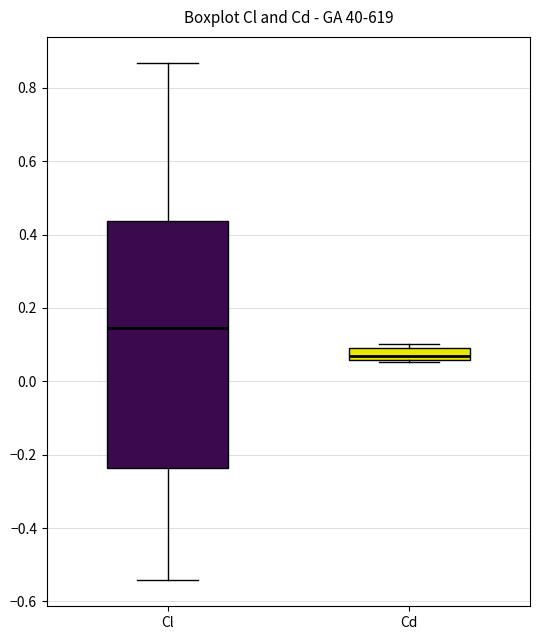

Where is the lower edge of the box for Cd on the y-axis? The values are not printed on the chart, so give them approximately, as read against the axis.

0.06